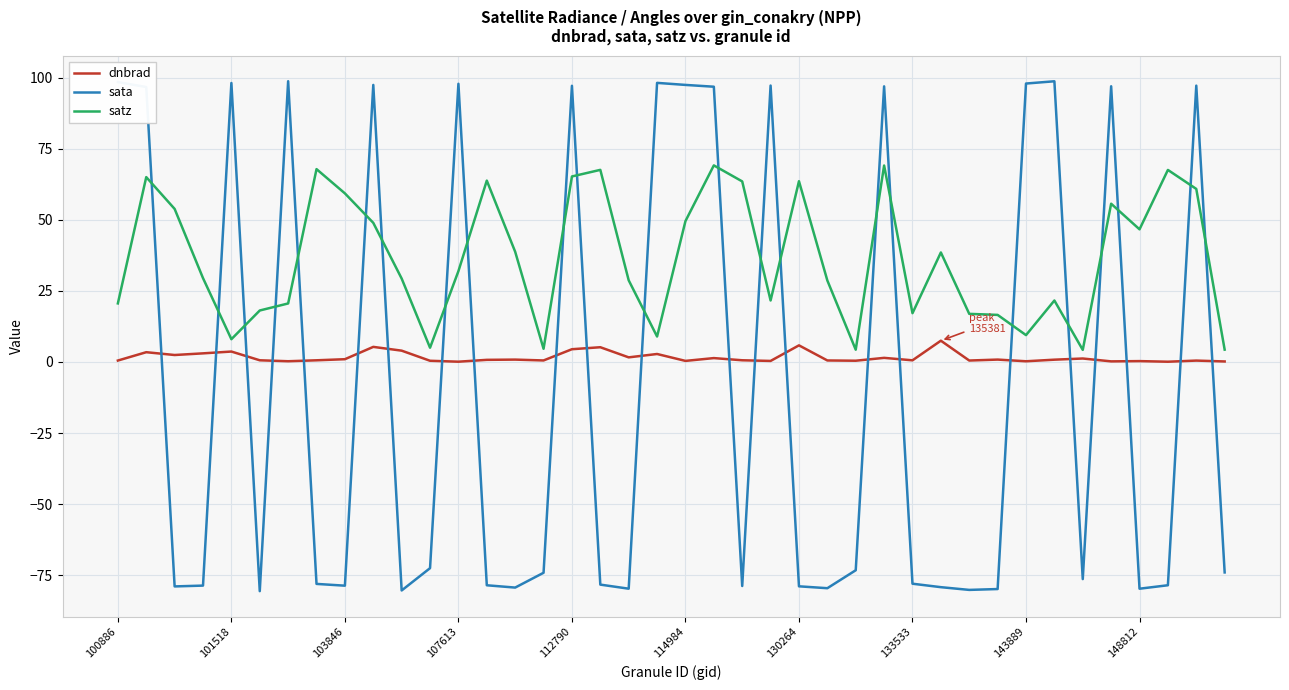

Which series has the widest spread of values?

sata